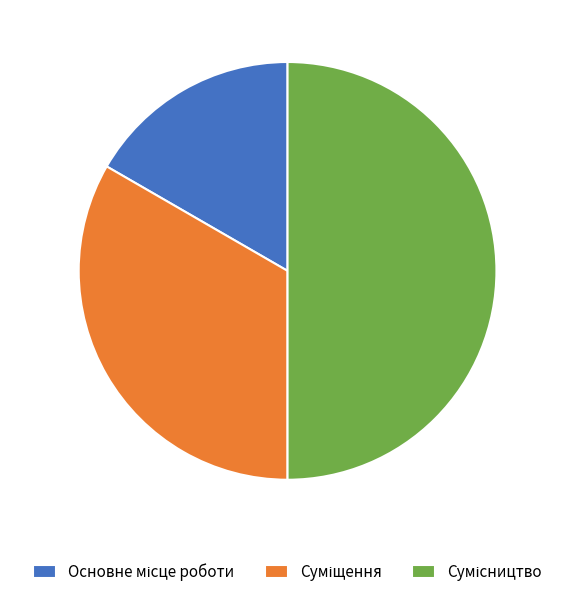

How much of the chart is everything except Основне місце роботи?

83.3%